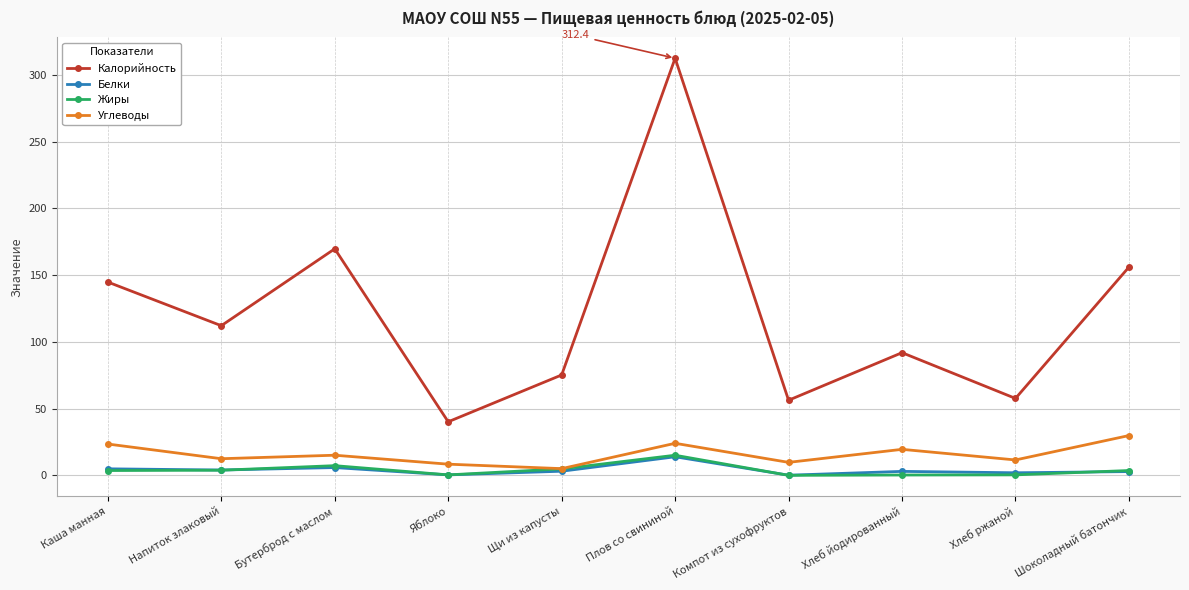

True or false: Жиры has more than 1 interior local peaks.

True